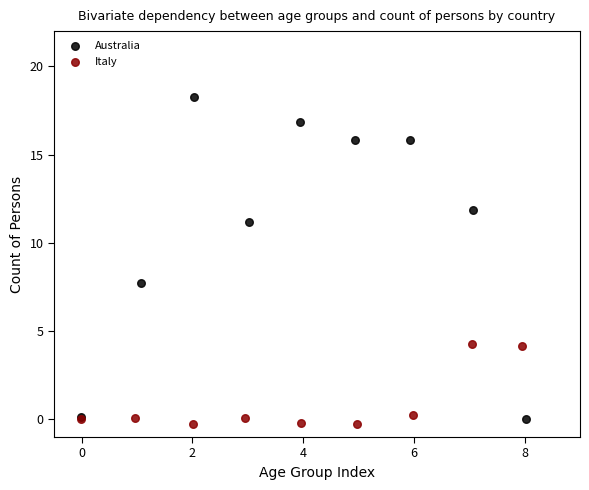

Which series contains the lowest Y value?

Italy